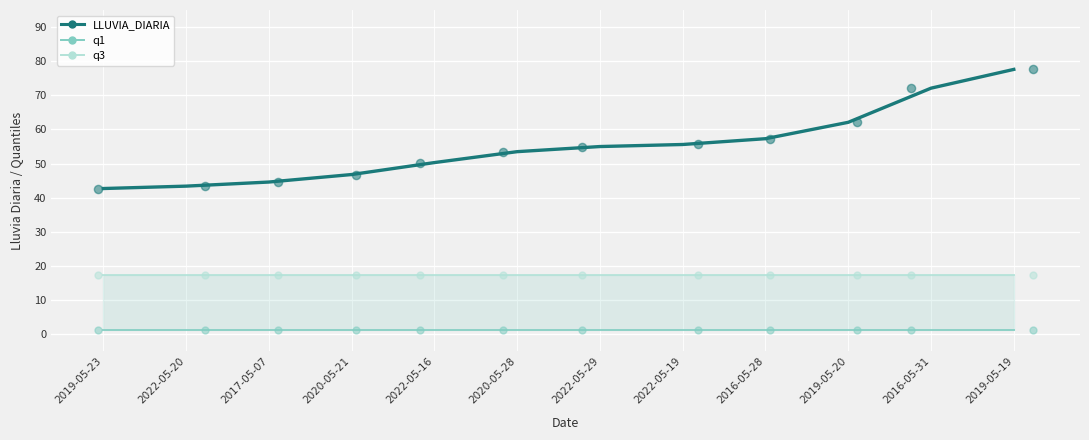

Which series reaches the minimum Y coordinate?

q1